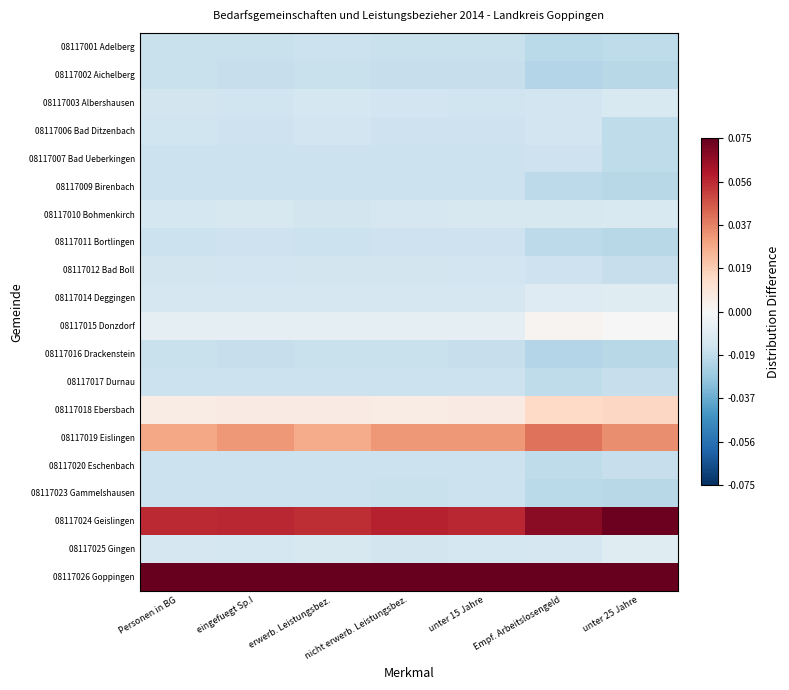

At which category does the chart reach its peak across all series?

erwerb. Leistungsbez.